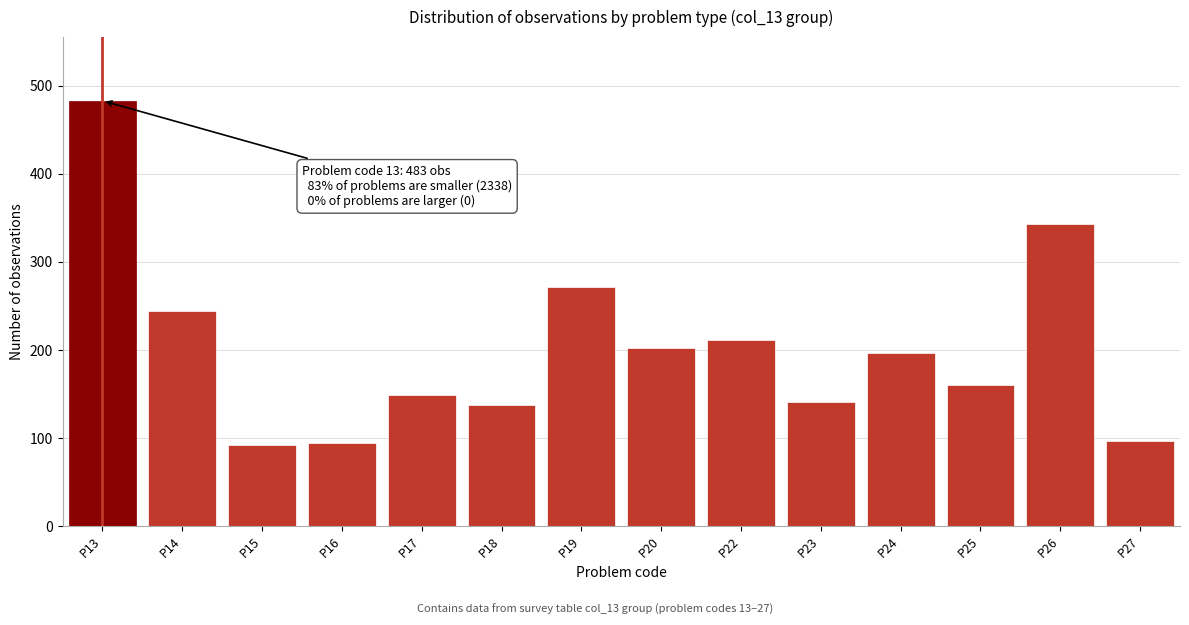

What is the change in value from P23 to P27?

-44